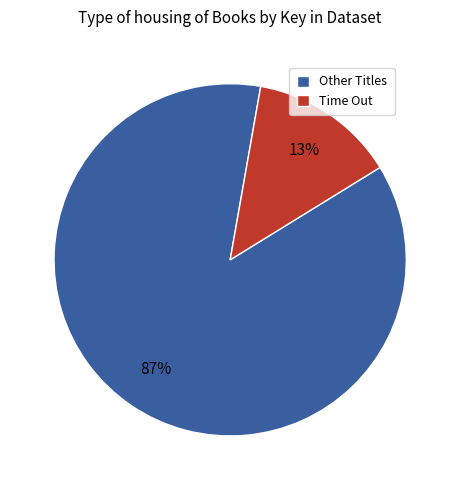

To the nearest percent, what percentage of the pie is Time Out?

13%